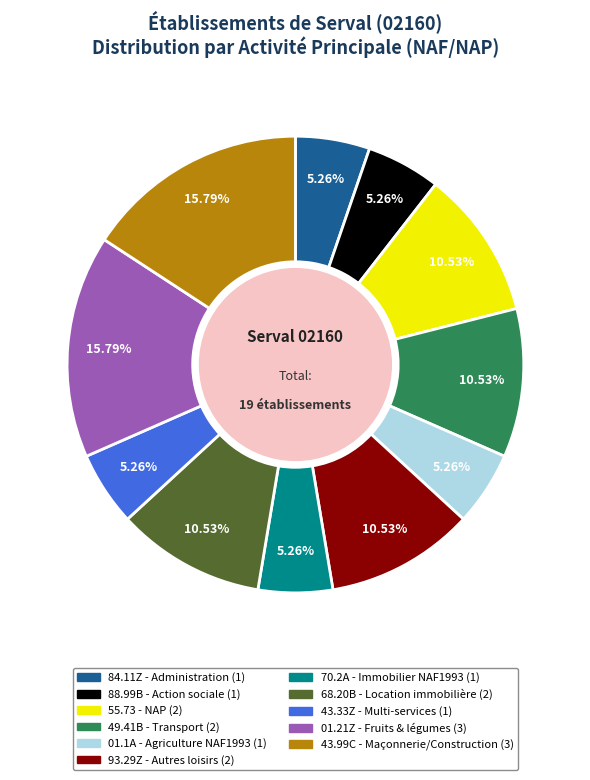

Is 49.41B the majority of the pie?

No